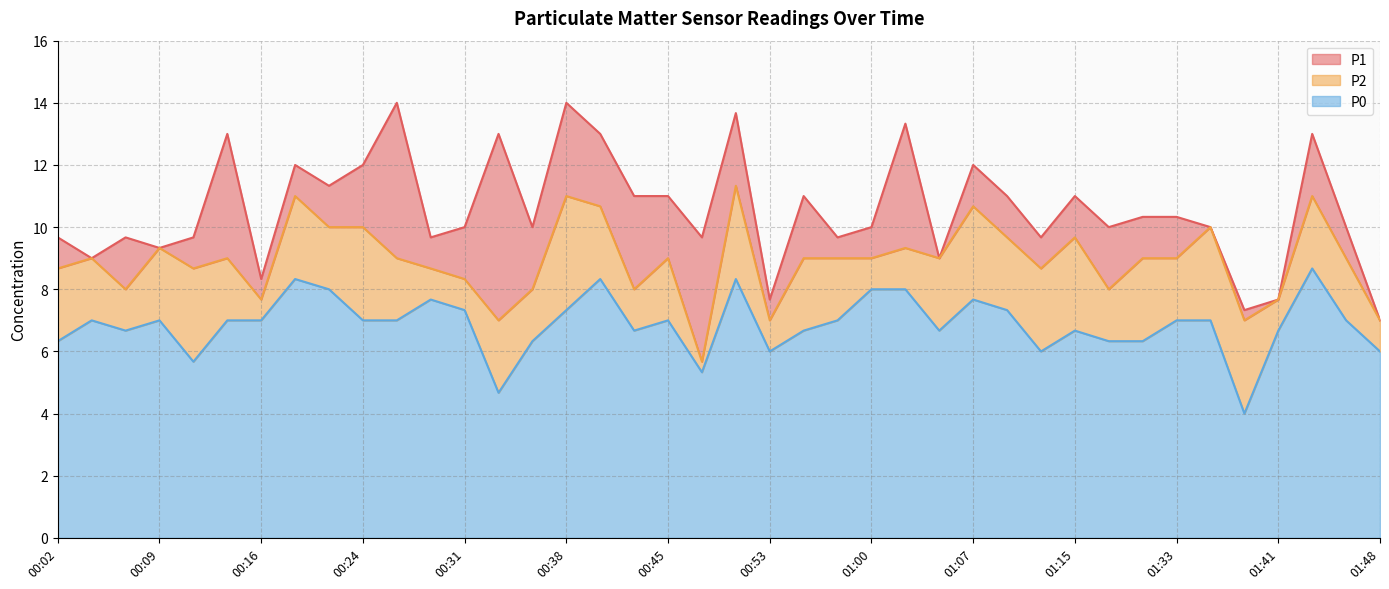

What is the value of the P1 point at the 21st from the left?

13.7